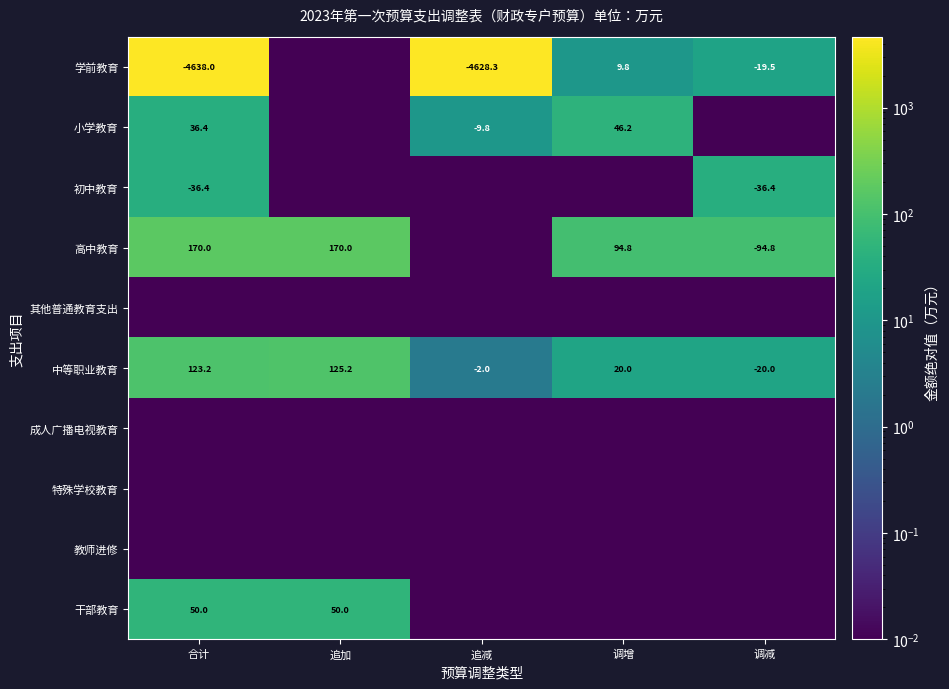

Rank the series at 合计 from lowest to highest value.

其他普通教育支出, 成人广播电视教育, 特殊学校教育, 教师进修, 小学教育, 初中教育, 干部教育, 中等职业教育, 高中教育, 学前教育